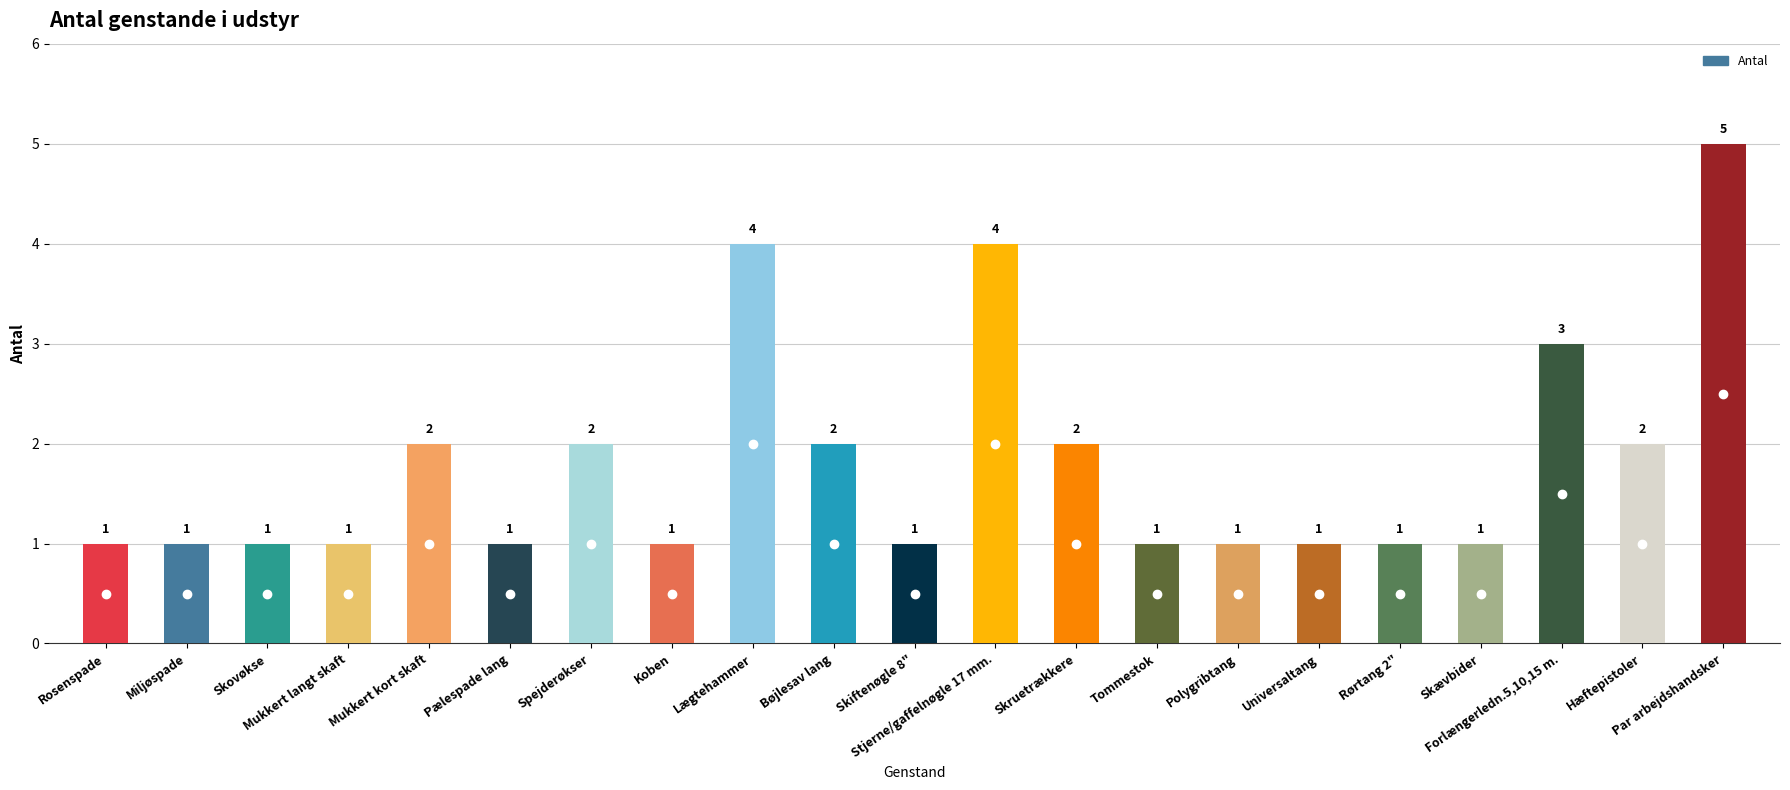

At which category does the chart reach its peak across all series?

Par arbejdshandsker